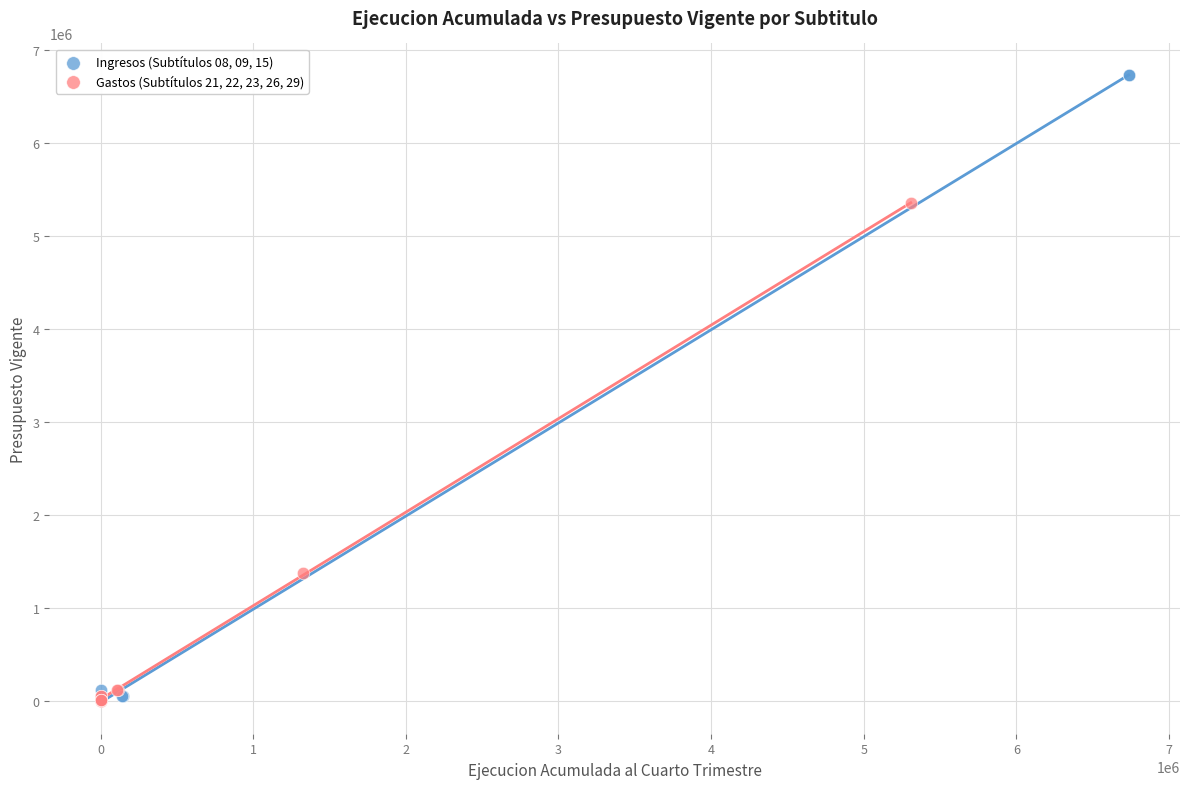

Which series has the largest Y range (max minus min)?

Ingresos (Subtítulos 08, 09, 15)